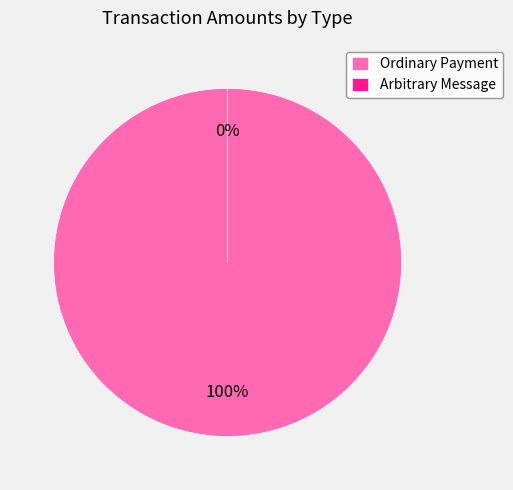

Does Arbitrary Message represent more than half of the total?

No